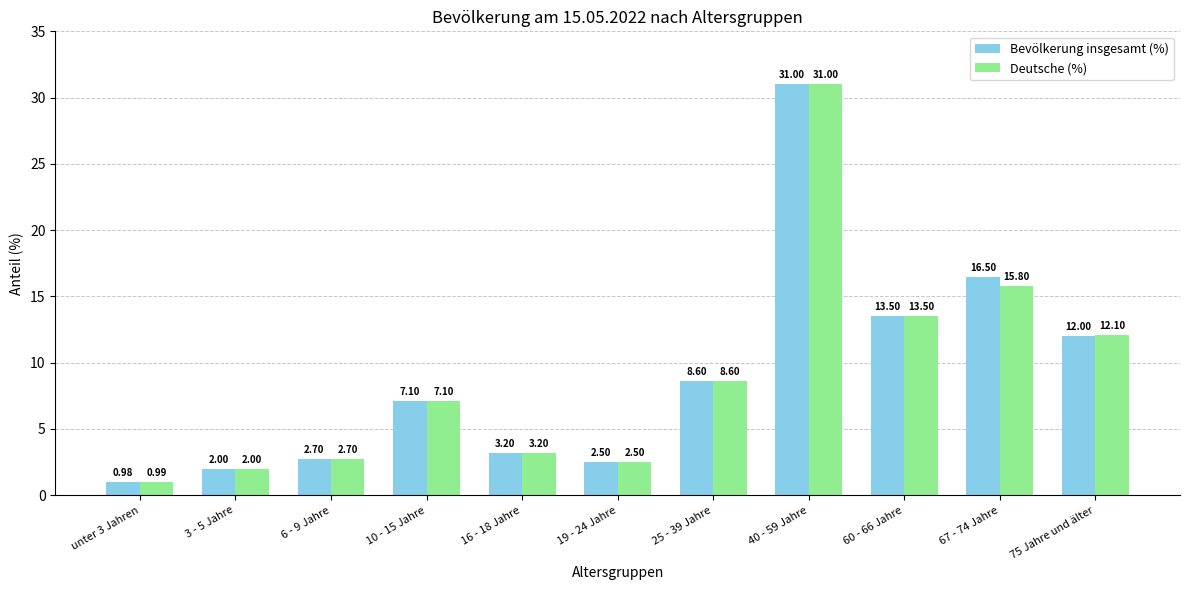

What is the label of the 11th bar from the left?

75 Jahre und älter